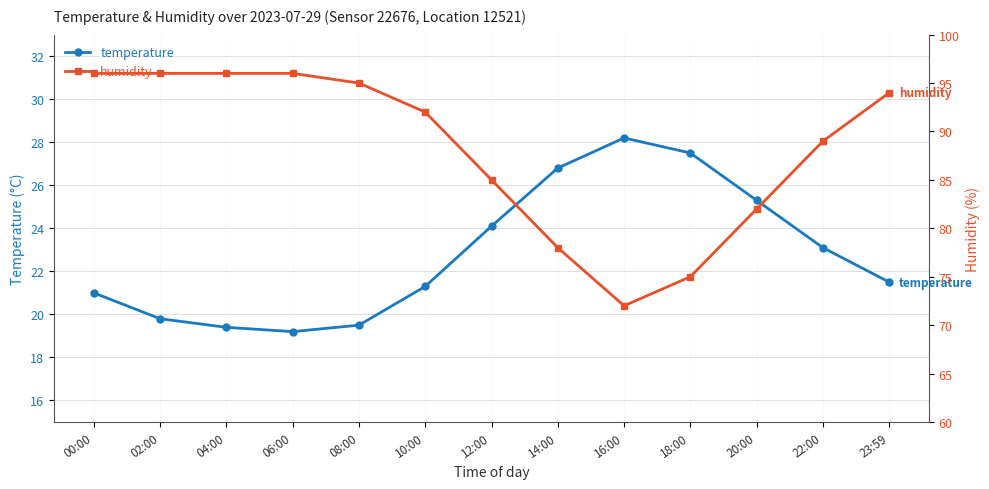

Where does the humidity series first go above 92?

00:00